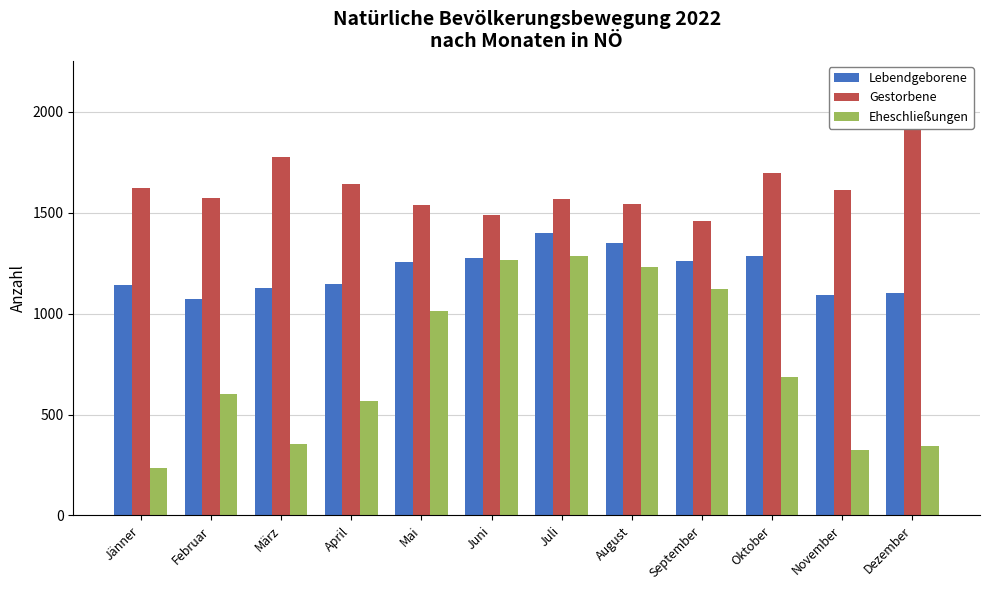

Between August and November, which series saw the biggest shift?

Eheschließungen